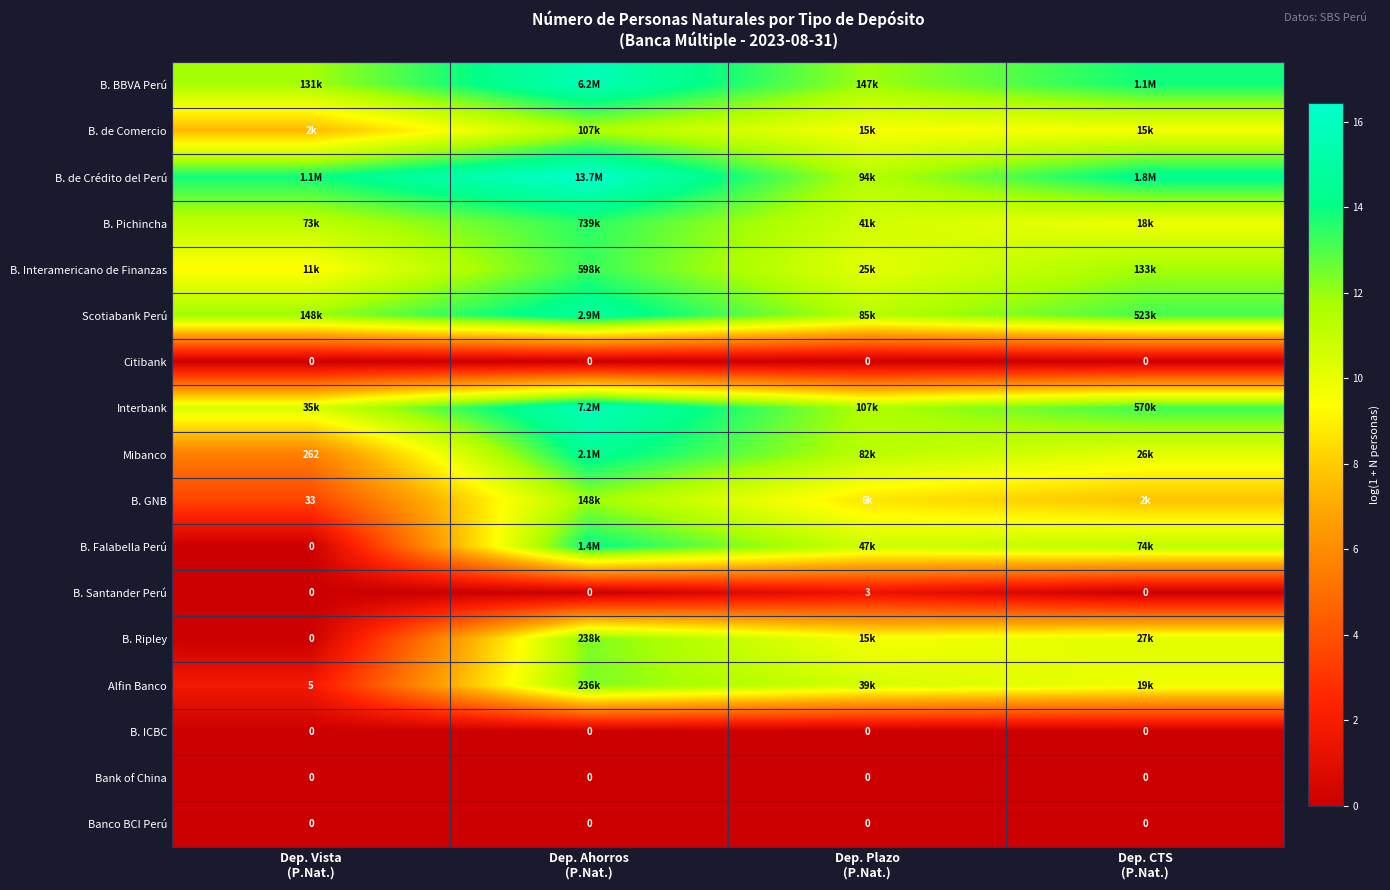

What is the sum of all B. Pichincha values?

45.2